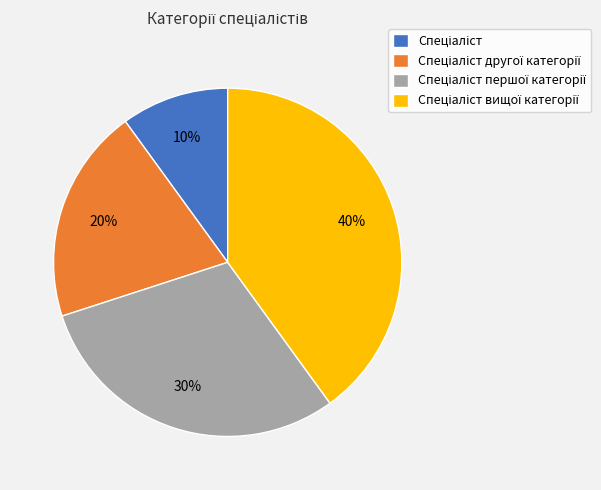

Is there a majority slice in this chart?

No